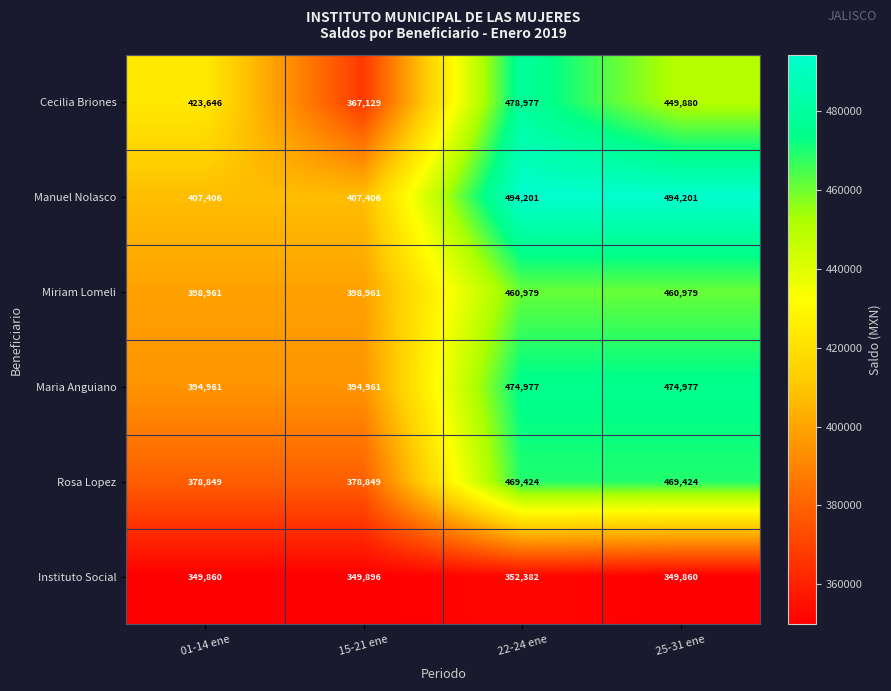

Count the number of categories in the chart.

4